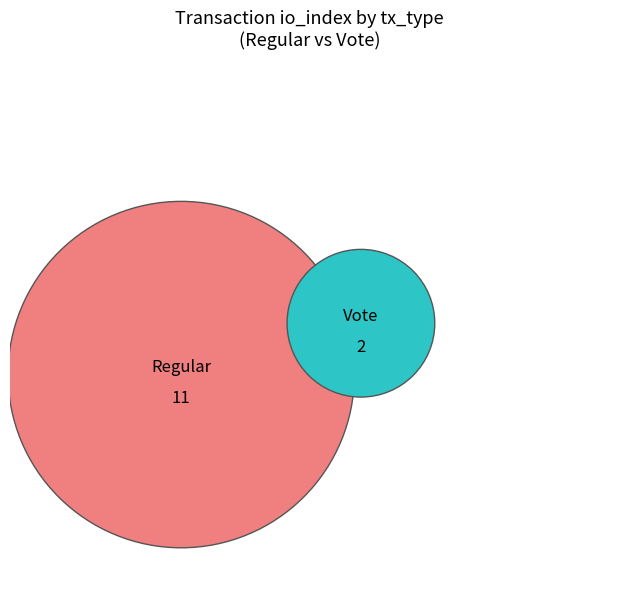

Combined, do Vote and Regular account for over 50%?

Yes